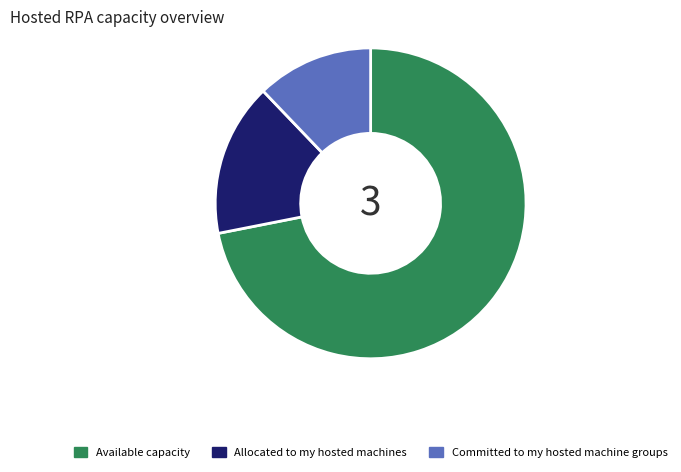

Which slice is the largest?

Available capacity